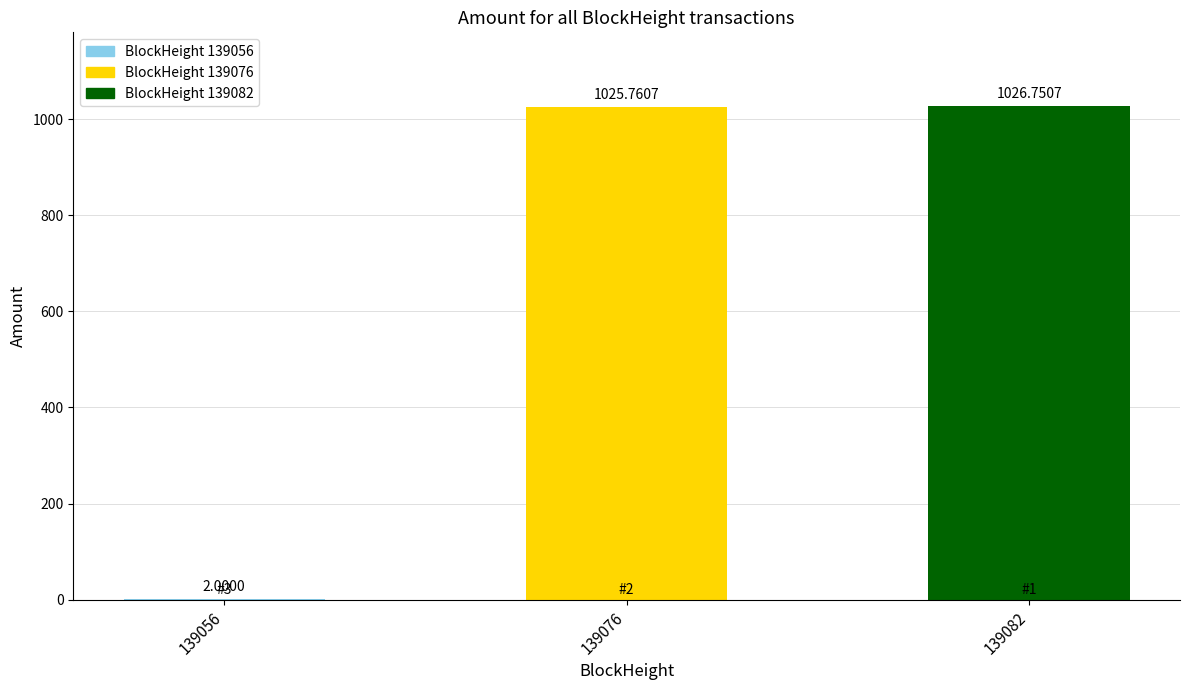

At which label does the data first exceed 1025?

139076